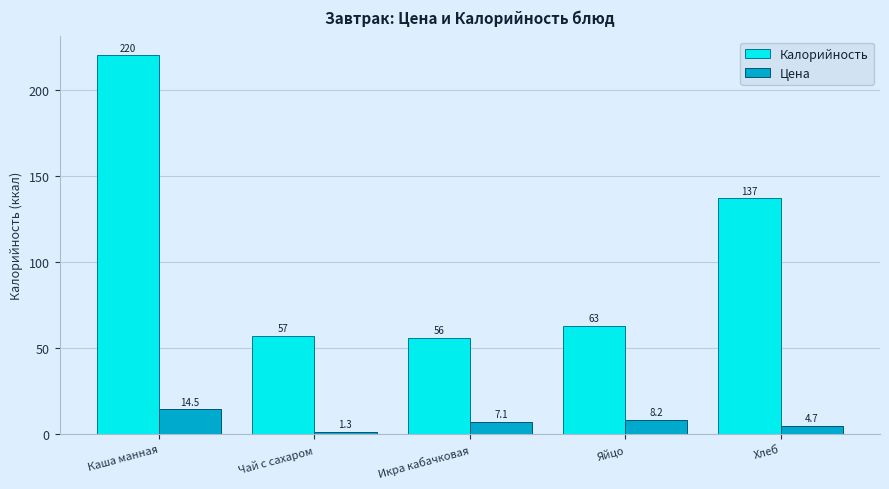

What is the difference between the second highest and second lowest values in the Калорийность series?

80.0